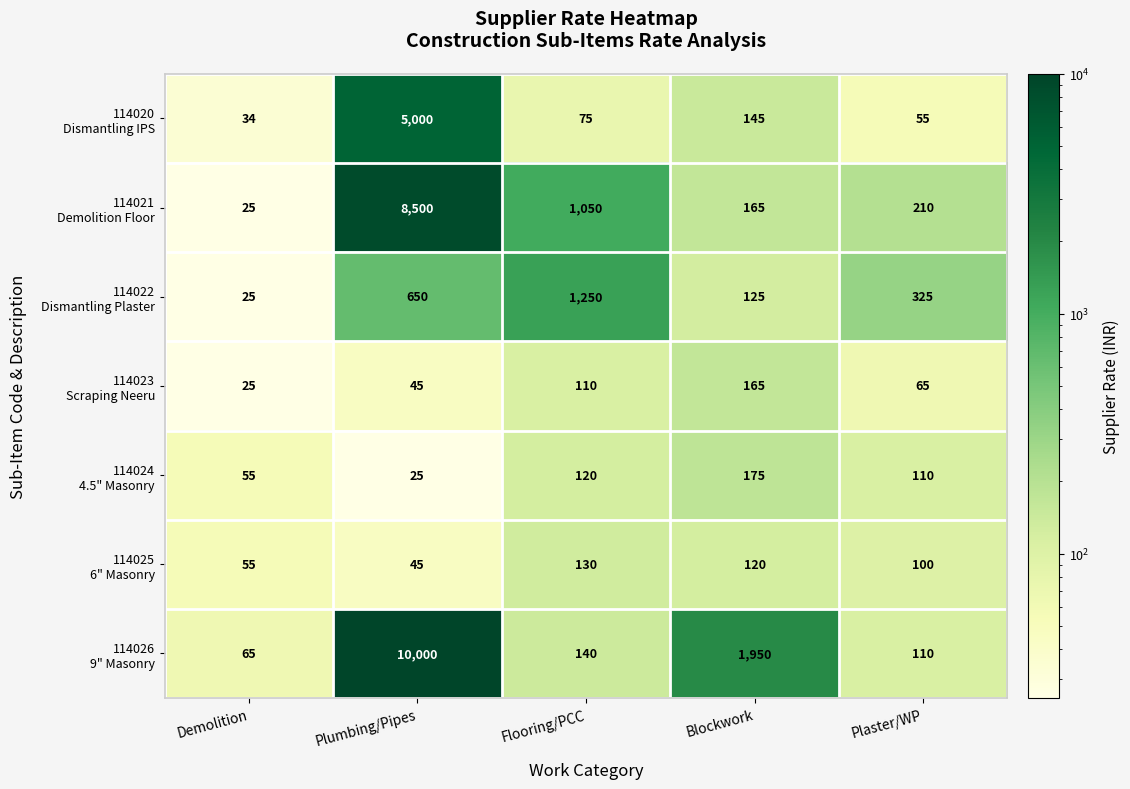

What is the total value across all series at Demolition?

284